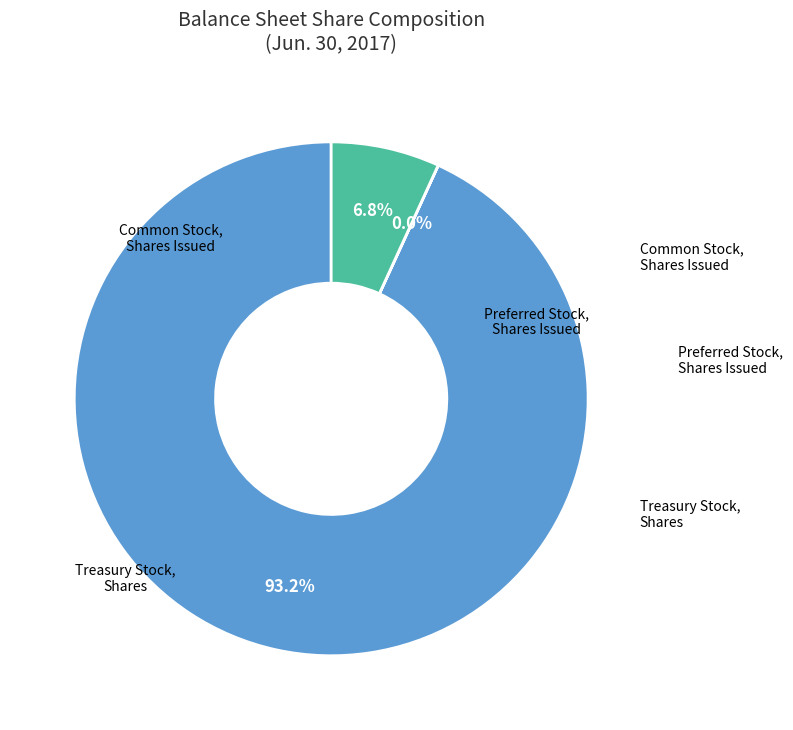

Is the sum of Common Stock, Shares Issued and Preferred Stock, Shares Issued greater than half?

Yes